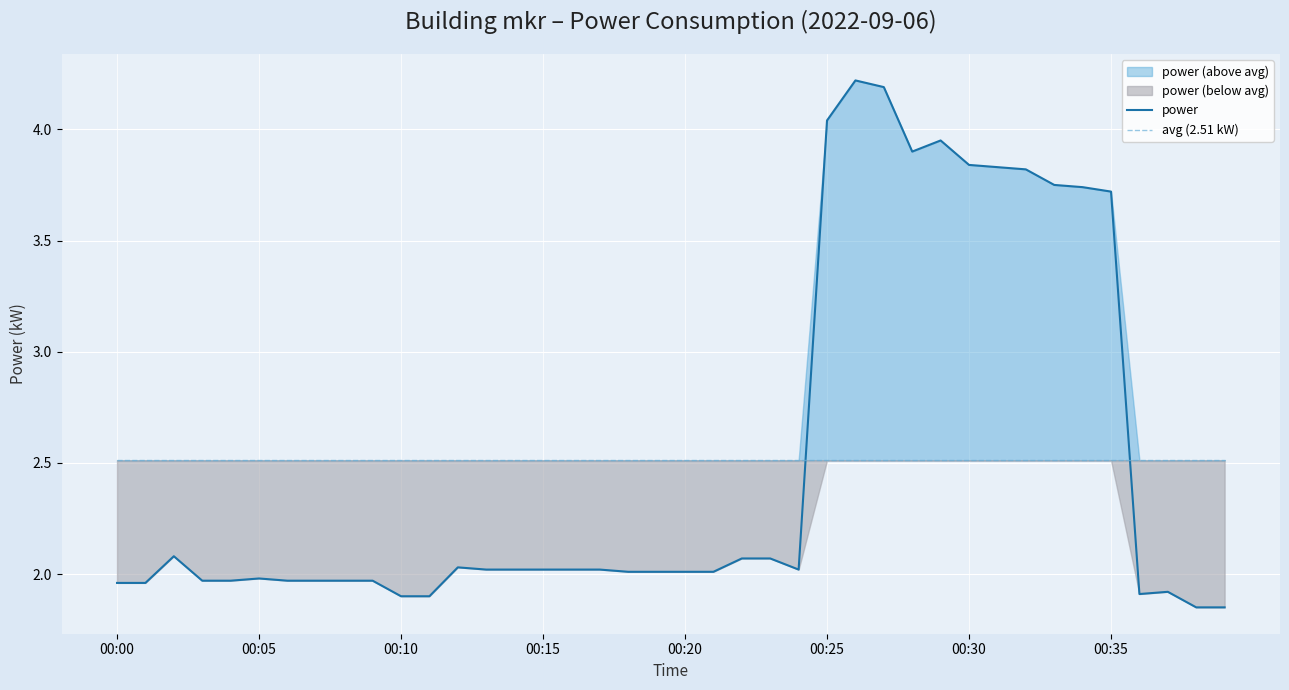

Is it true that power equals 6.4 at 00:25?

False